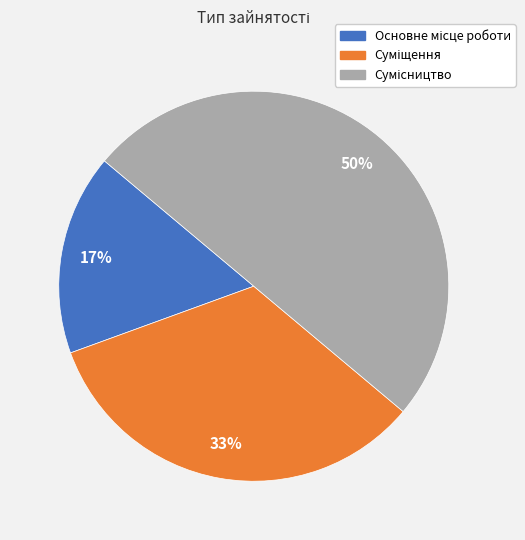

To the nearest percent, what is the average slice percentage?

33%